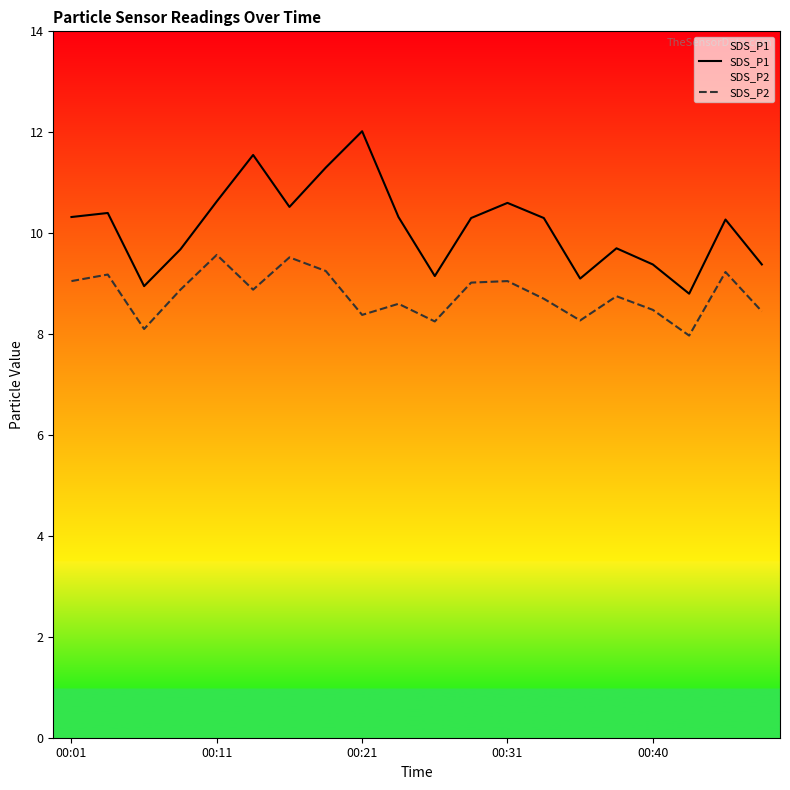

True or false: SDS_P1 and SDS_P2 cross at least once.

False